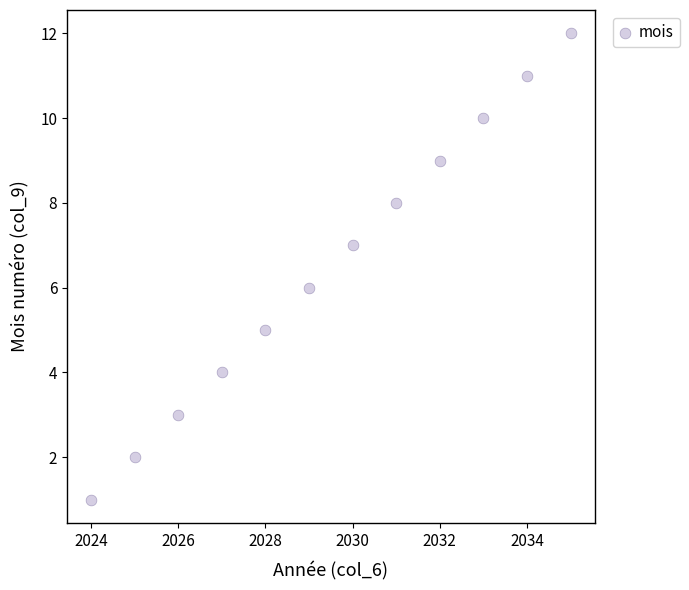

What is the average X value?

2030